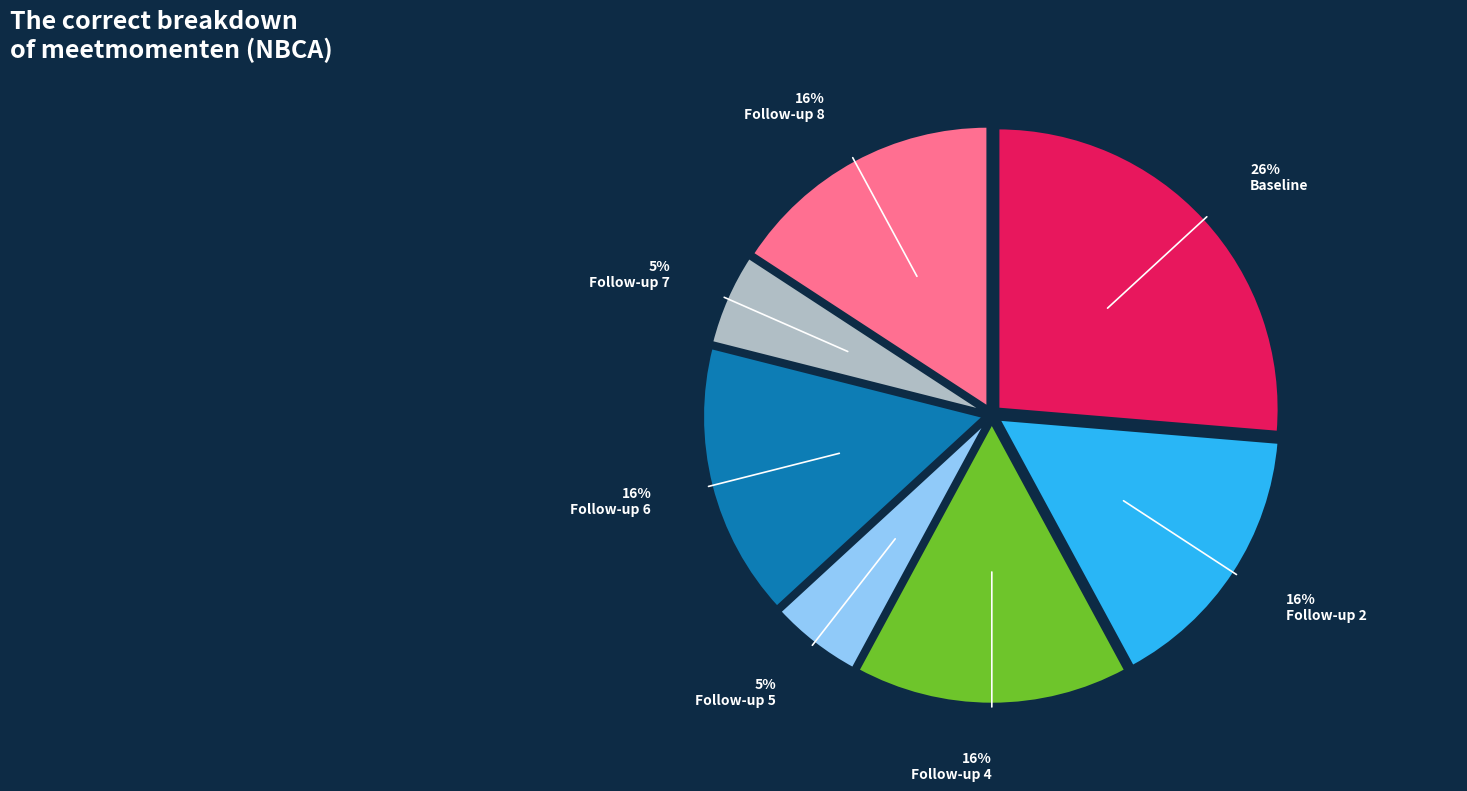

How many segments does this pie chart have?

7